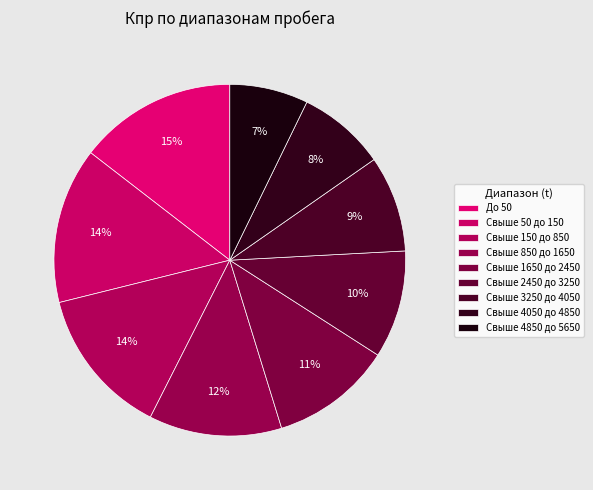

Between Свыше 50 до 150 and Свыше 4050 до 4850, which is larger?

Свыше 50 до 150